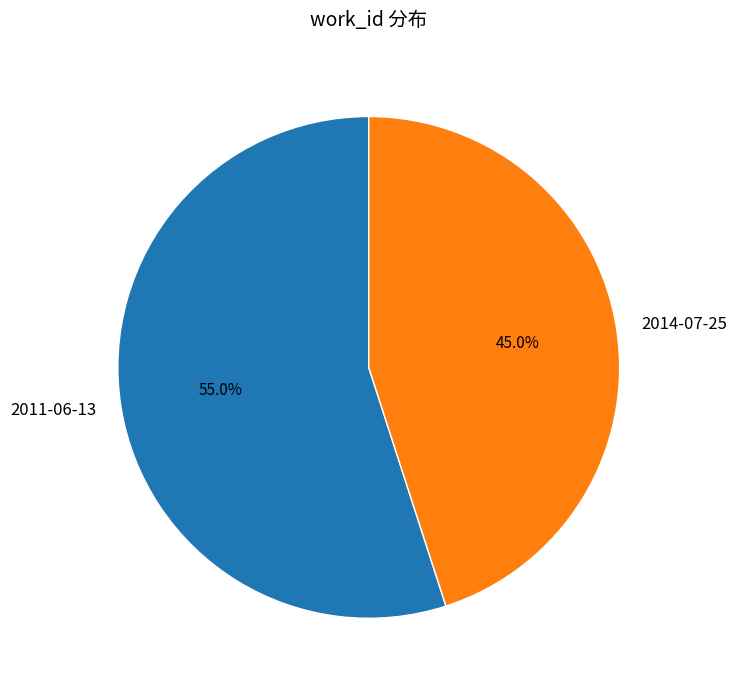

Which has a higher value, 2014-07-25 or 2011-06-13?

2011-06-13